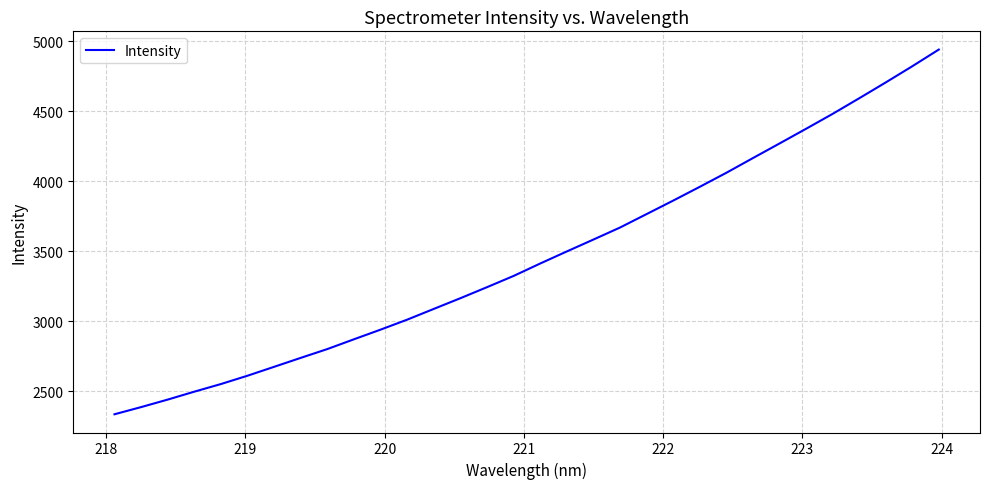

True or false: there are more than 1 points higher than both neighbors.

False